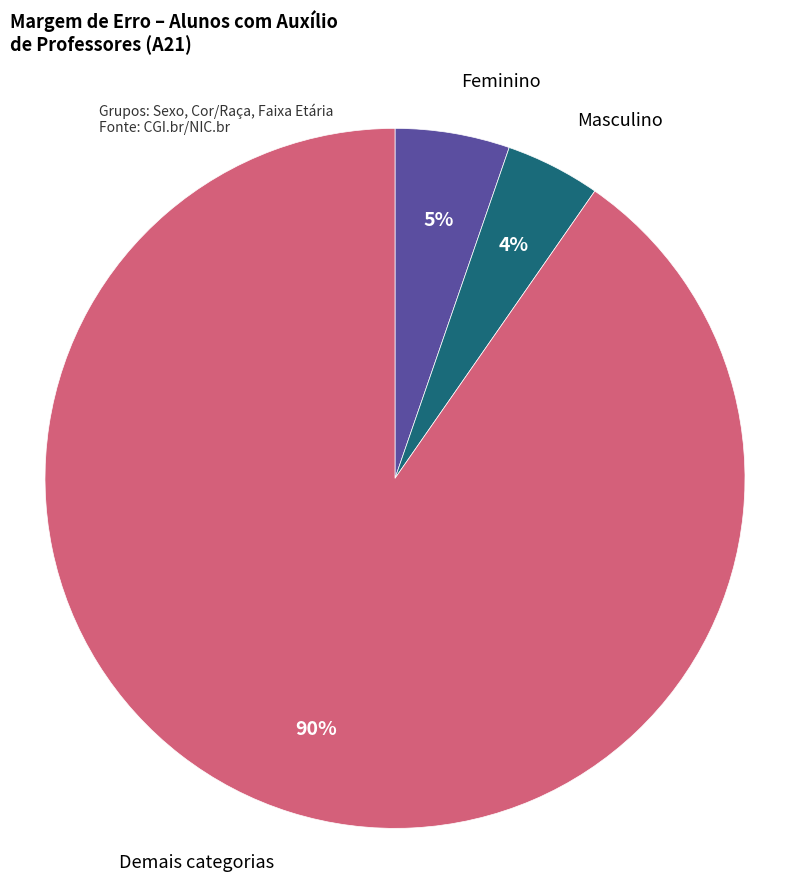

To the nearest percent, what is the average slice percentage?

33%